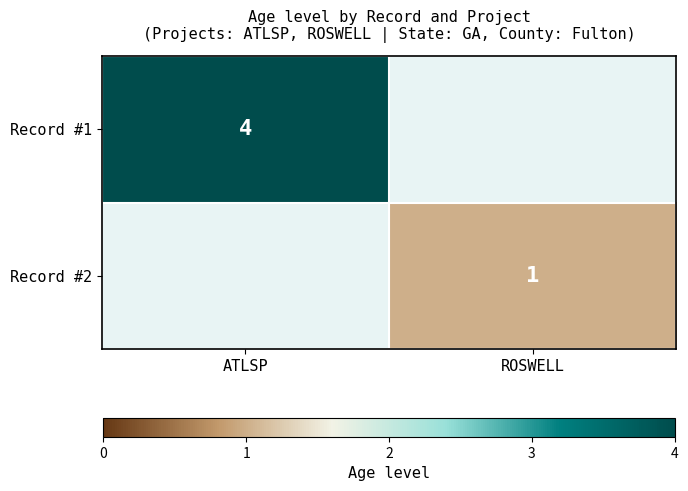

The Record #1 series shows 4 at ATLSP. True or false?

True